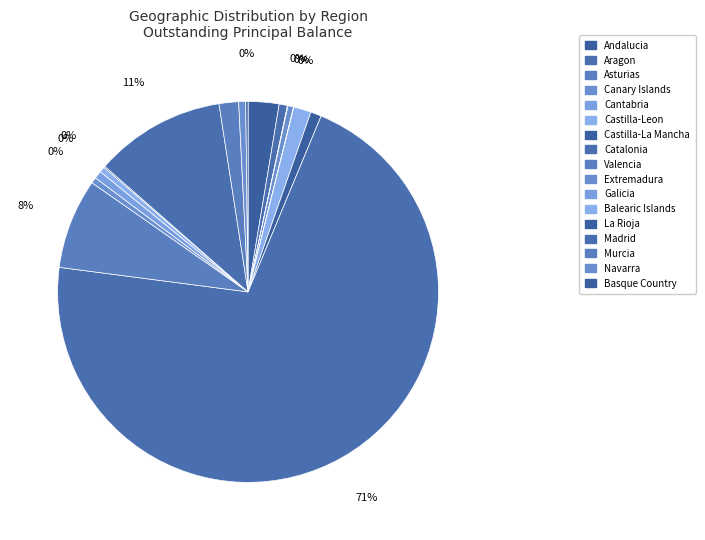

Is it true that Cantabria is 0% of the pie?

True